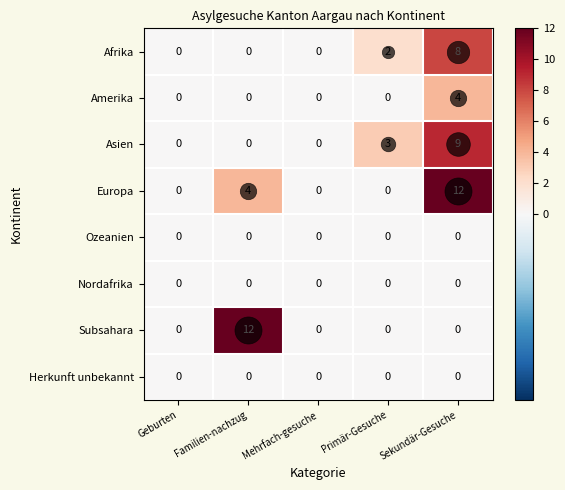

The value of Amerika at Sekundär-Gesuche is 4. True or false?

True